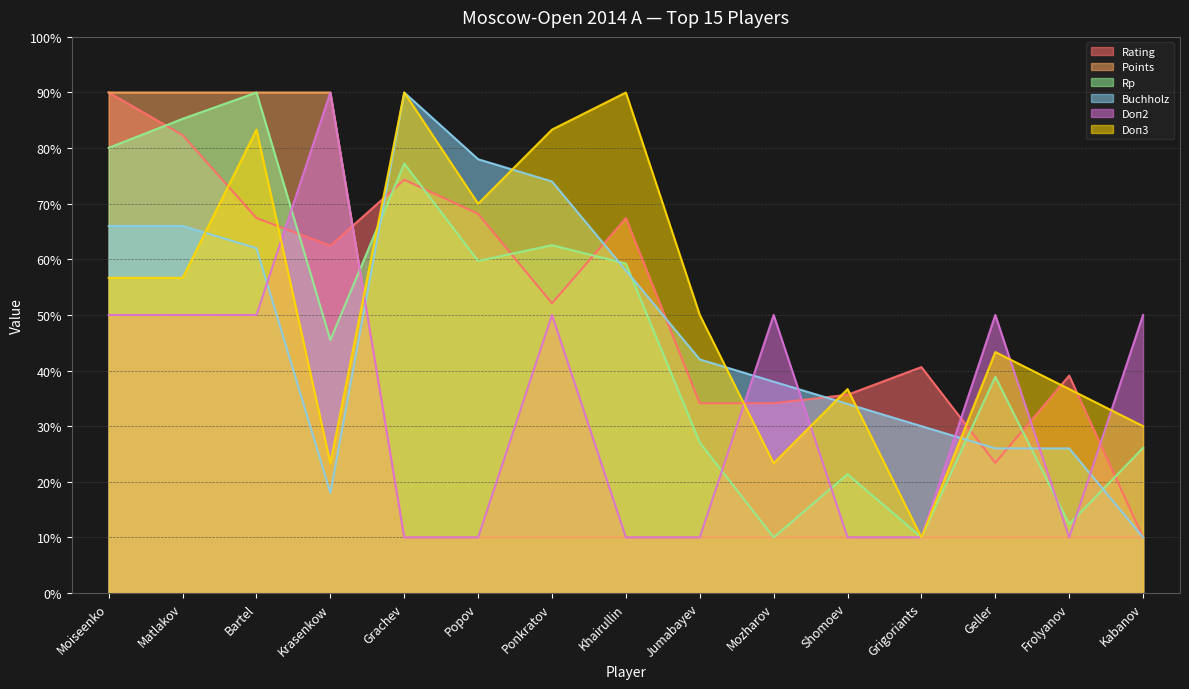

Where does the Buchholz series first go above 42?

Moiseenko